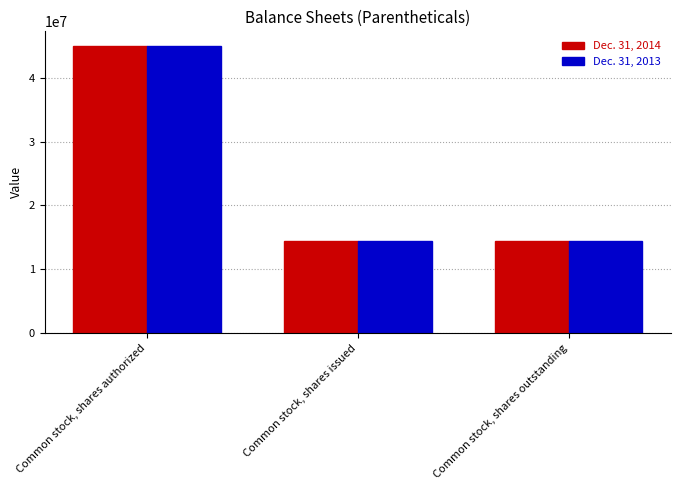

What is the lowest value of the Dec. 31, 2014 series?

14445363